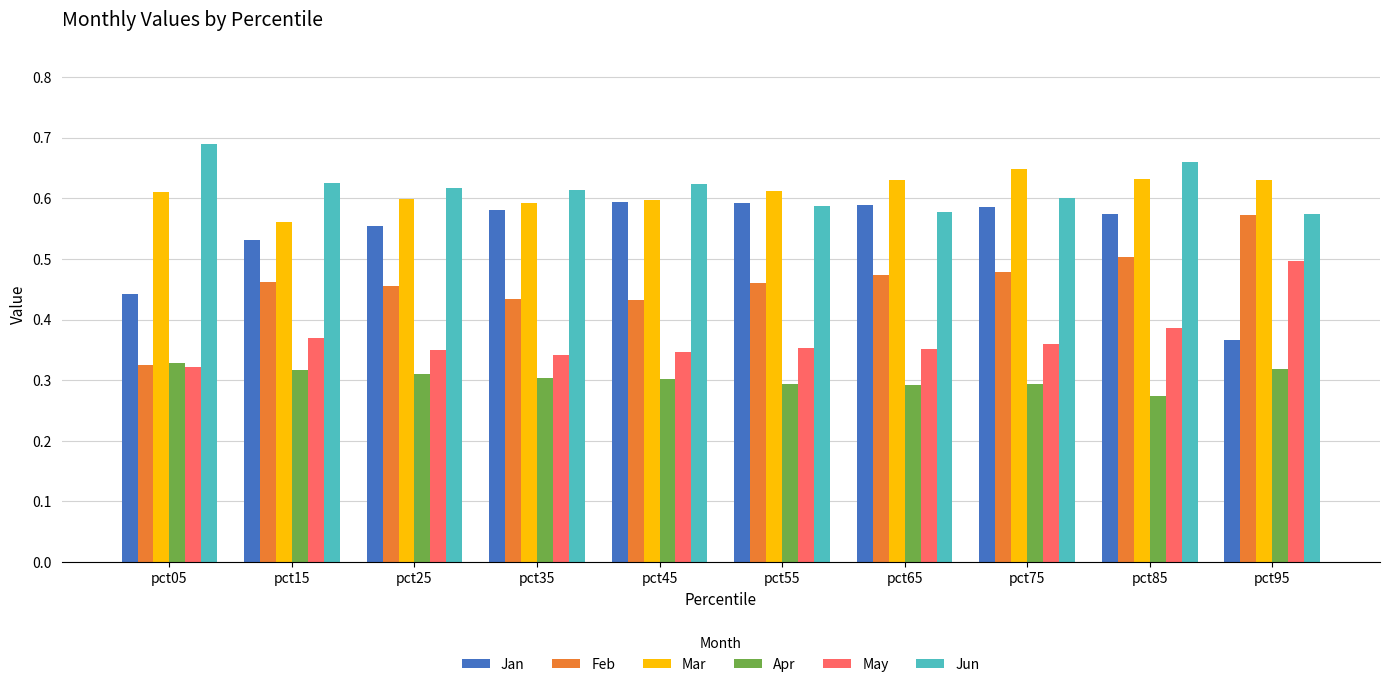

Count the May values in the range 0 to 1.

10